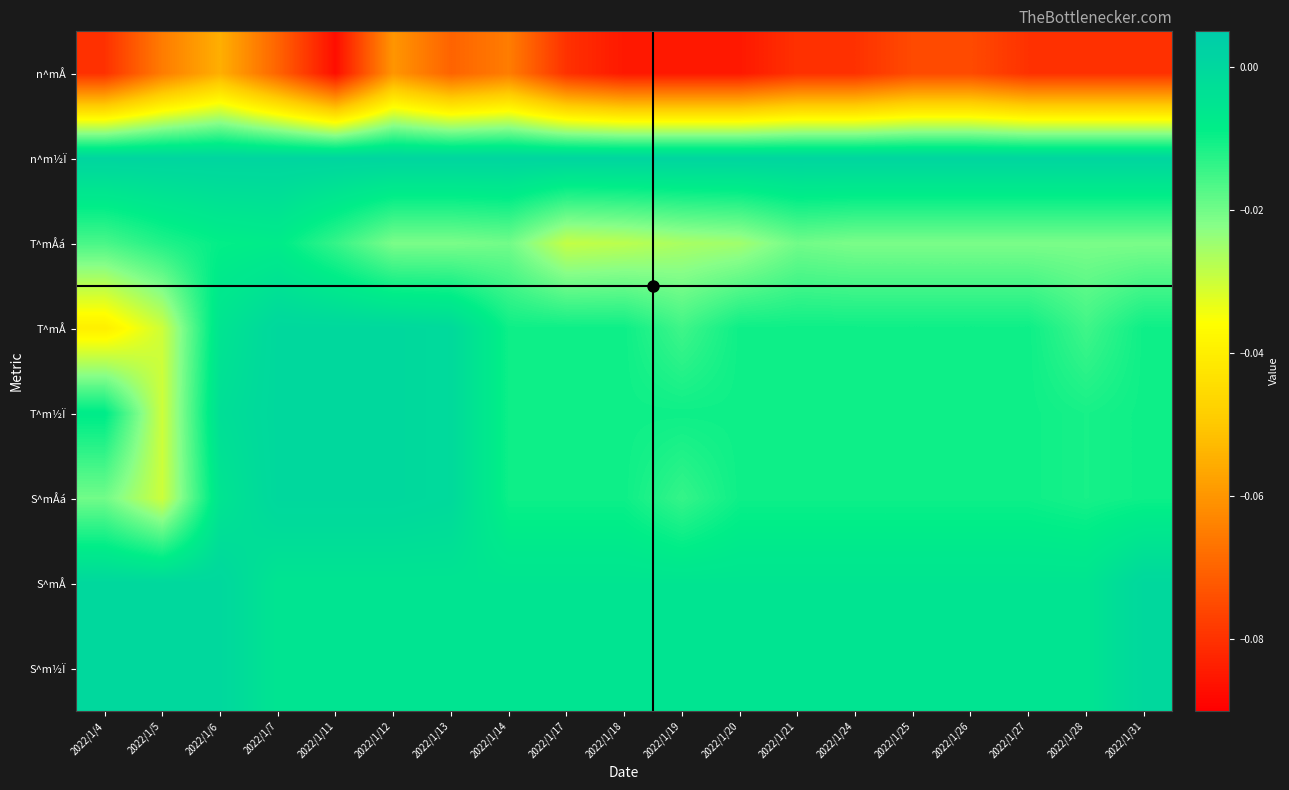

Which series changed the most between 2022/1/18 and 2022/1/28?

T^mÅá